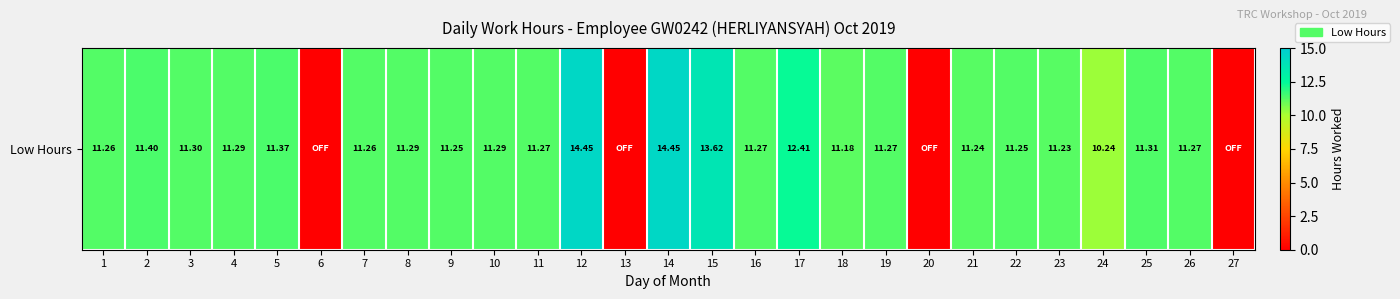

What is the change in value from 5 to 24?

-1.1